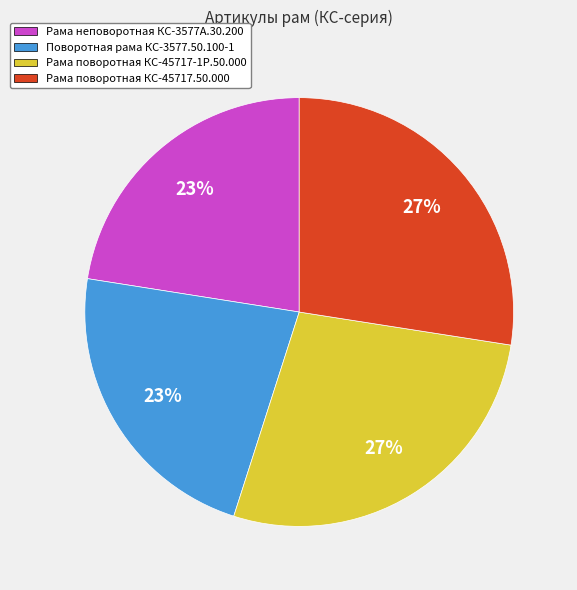

Does Поворотная рама КС-3577.50.100-1 account for over 50% of the chart?

No